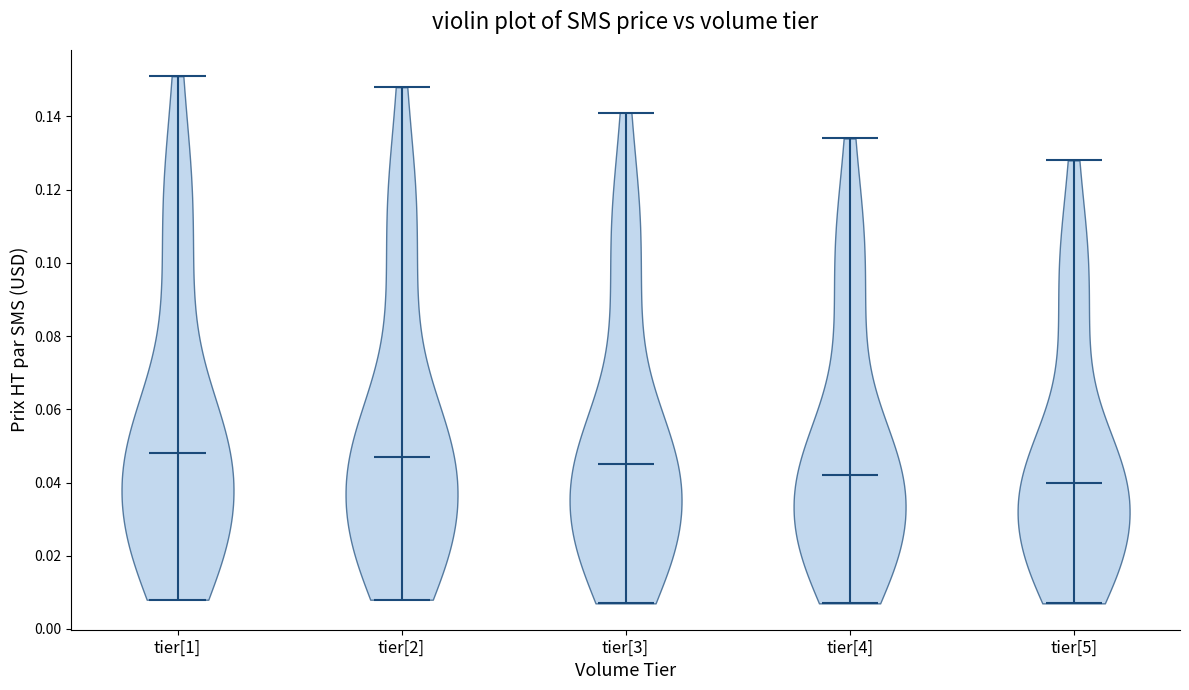

Reading left to right, read every violin against the y-axis: where its median line is, and the lowest and highest points it reaches. The values are not printed on the chart, so give them approximately, as read against the axis.

tier[1]: median line 0.048, lowest point 0.008, highest point 0.152
tier[2]: median line 0.048, lowest point 0.008, highest point 0.148
tier[3]: median line 0.046, lowest point 0.008, highest point 0.142
tier[4]: median line 0.042, lowest point 0.008, highest point 0.134
tier[5]: median line 0.040, lowest point 0.008, highest point 0.128